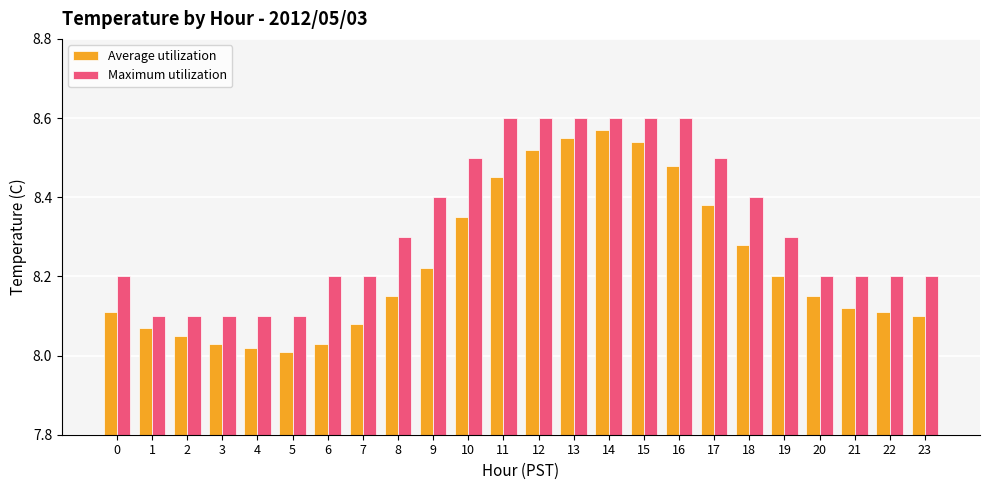

At how many categories does at least one series exceed 8?

24